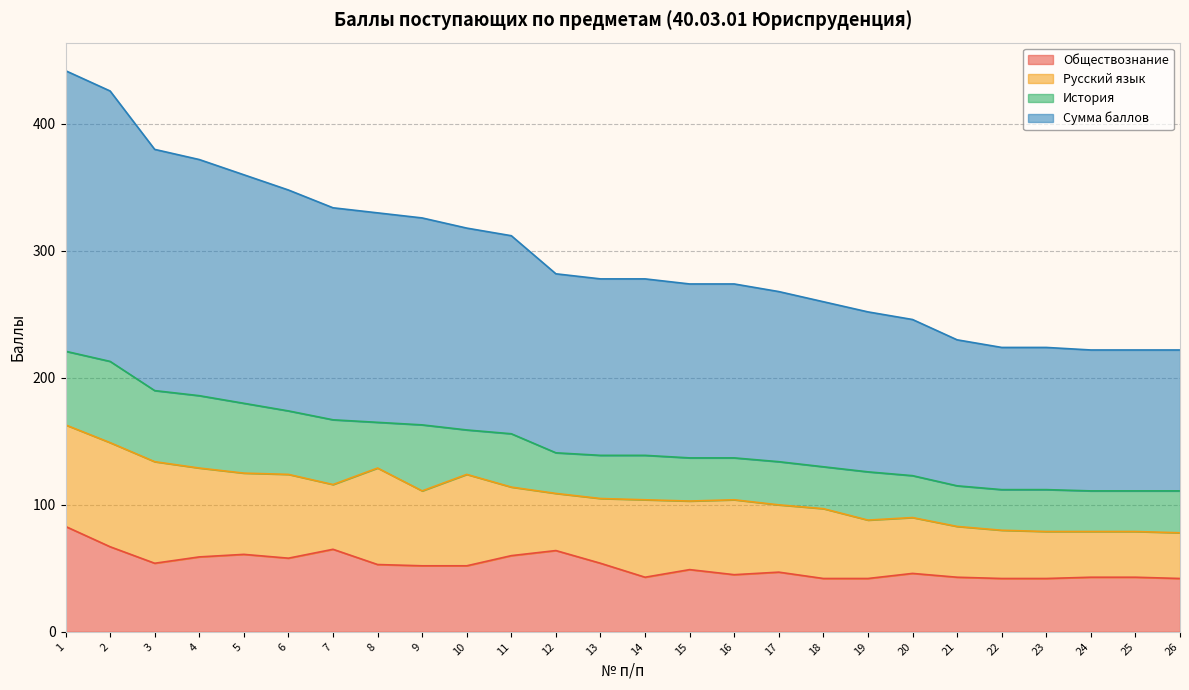

What are all the series names shown in the legend?

Обществознание, Русский язык, История, Сумма баллов